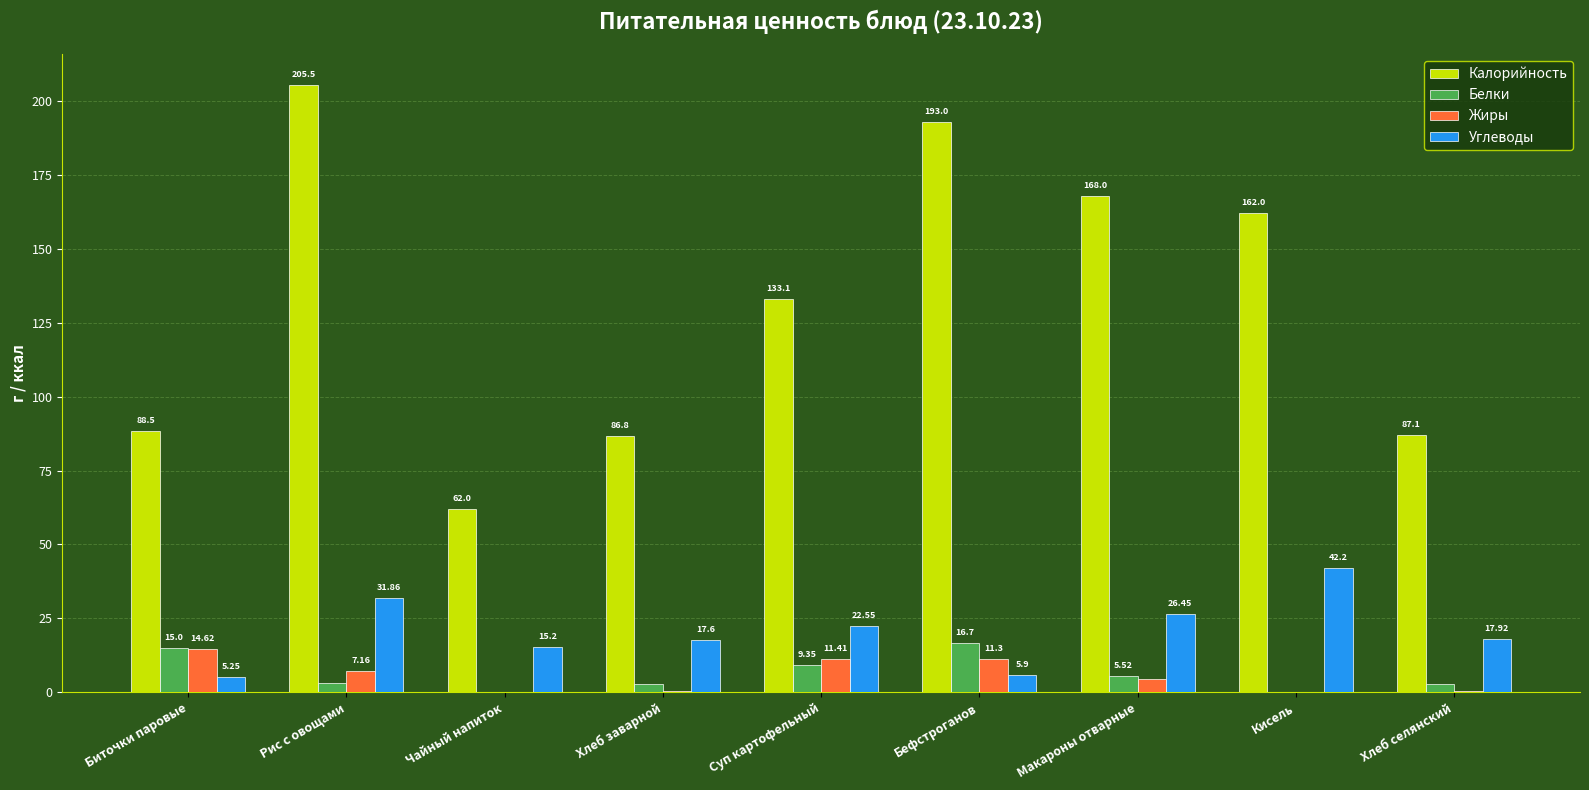

The value of Белки at Бефстроганов is 25.8. True or false?

False